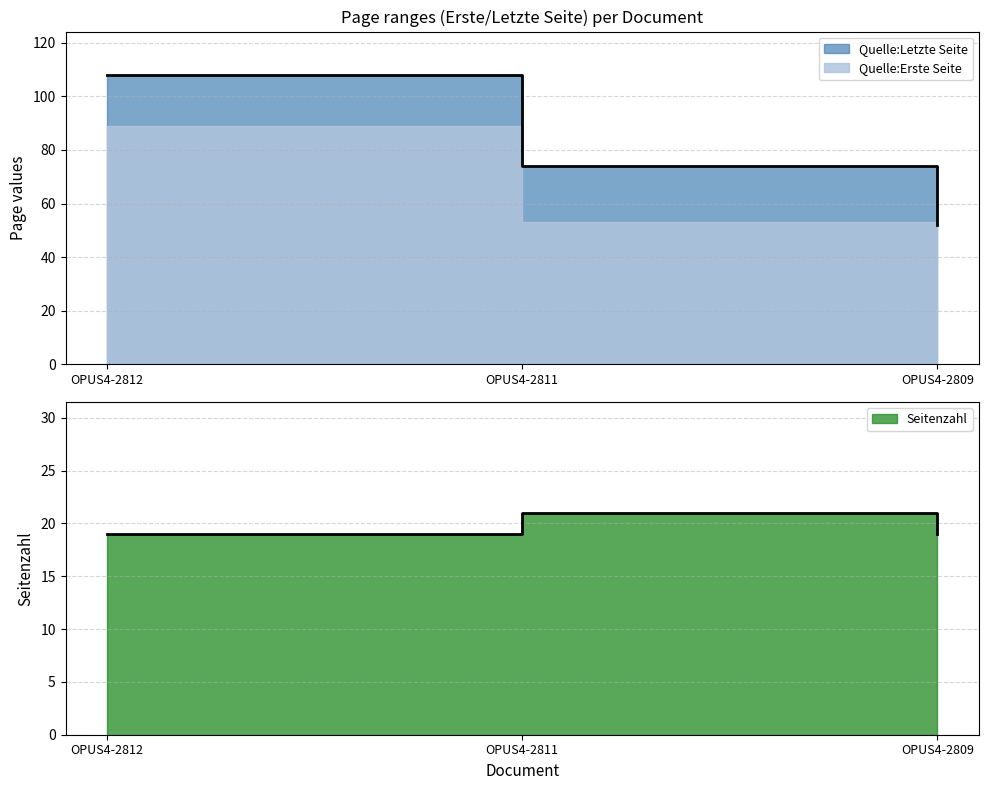

Between OPUS4-2812 and OPUS4-2809, which is larger?

OPUS4-2812